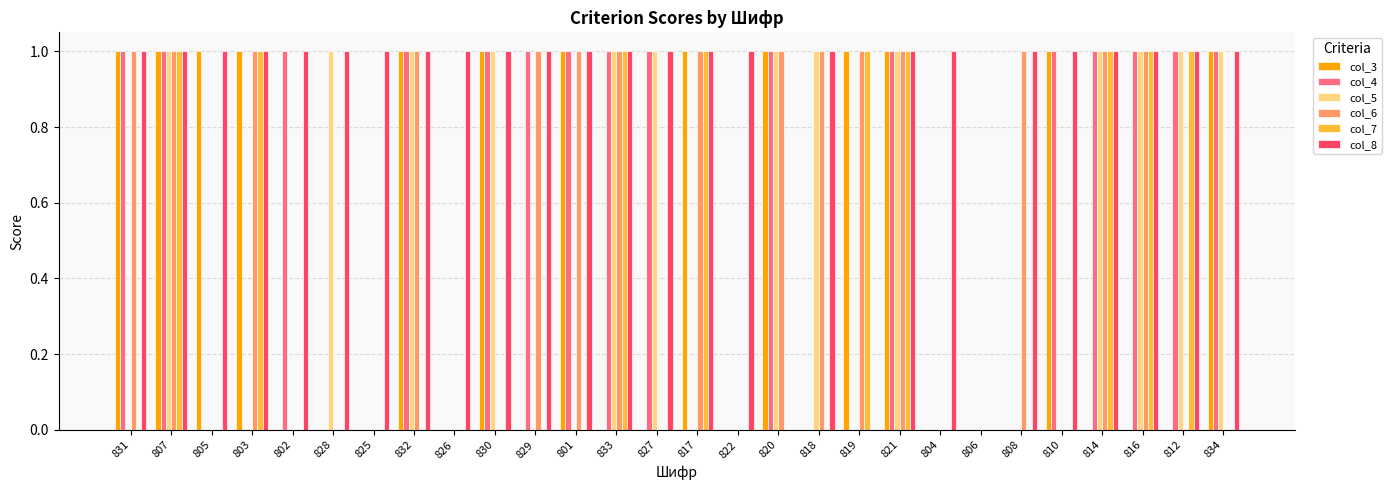

What is the total value across all series at 820?

4